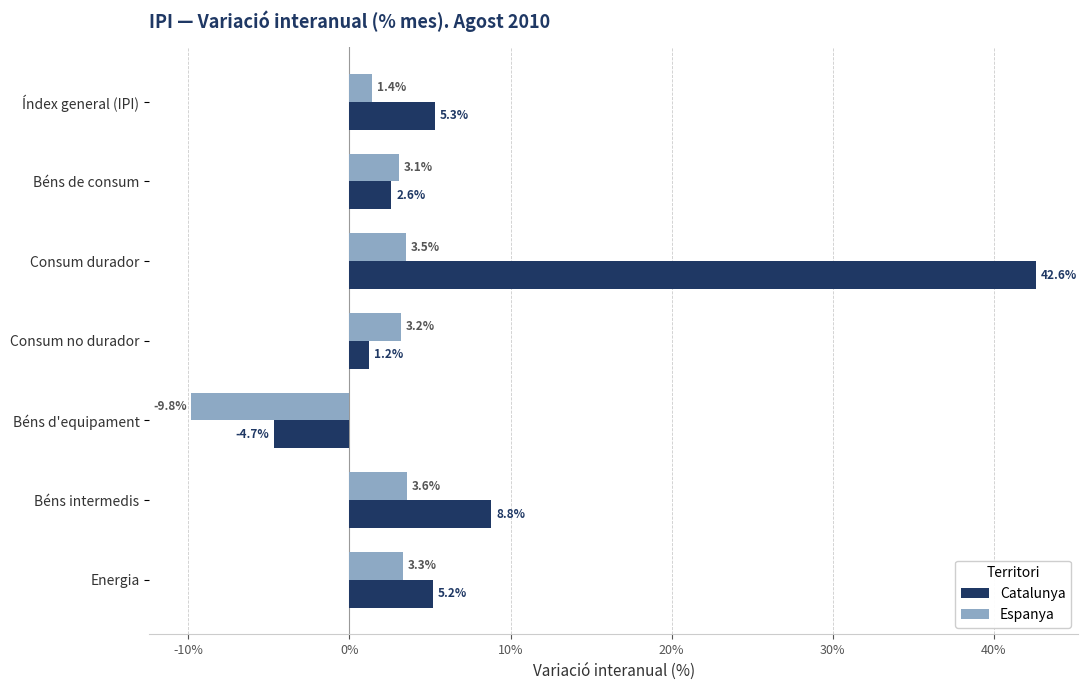

List the series in order of their peak value, lowest first.

Espanya, Catalunya